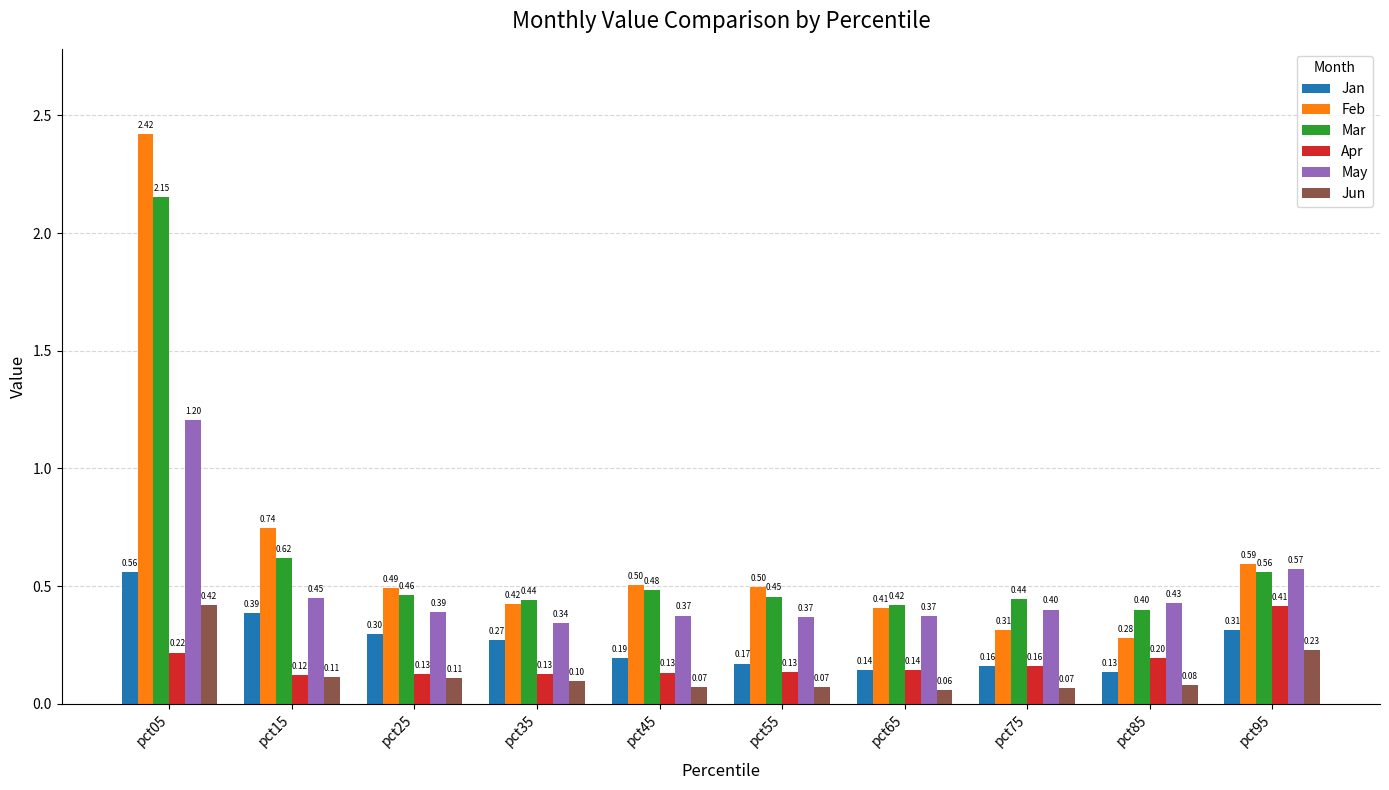

What are all the series names shown in the legend?

Jan, Feb, Mar, Apr, May, Jun